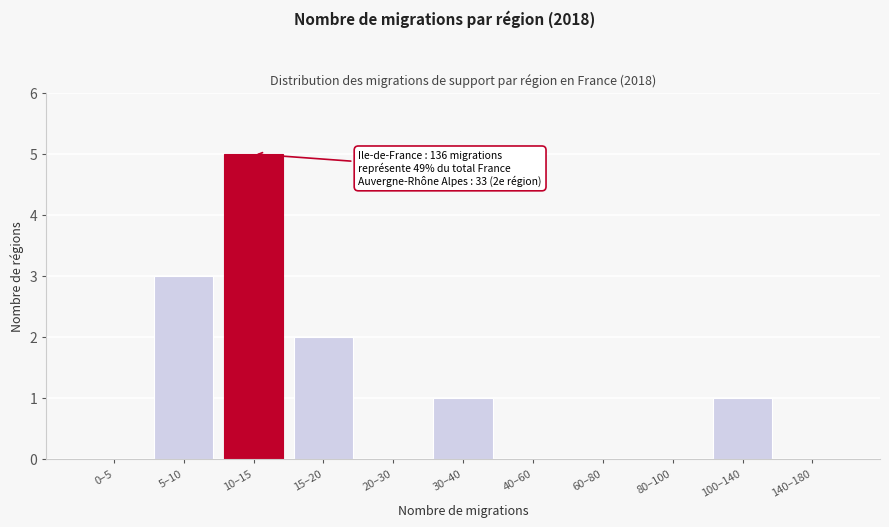

Reading left to right, what are all the values shown in this chart?

0–5=0	5–10=3	10–15=5	15–20=2	20–30=0	30–40=1	40–60=0	60–80=0	80–100=0	100–140=1	140–180=0